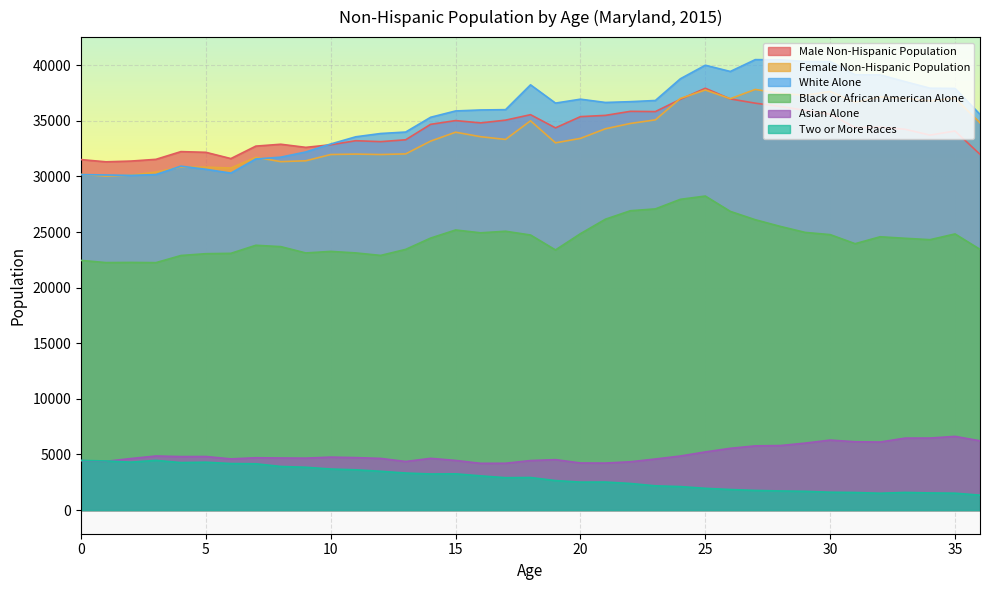

What is the difference between the highest and lowest values at 12?

30375